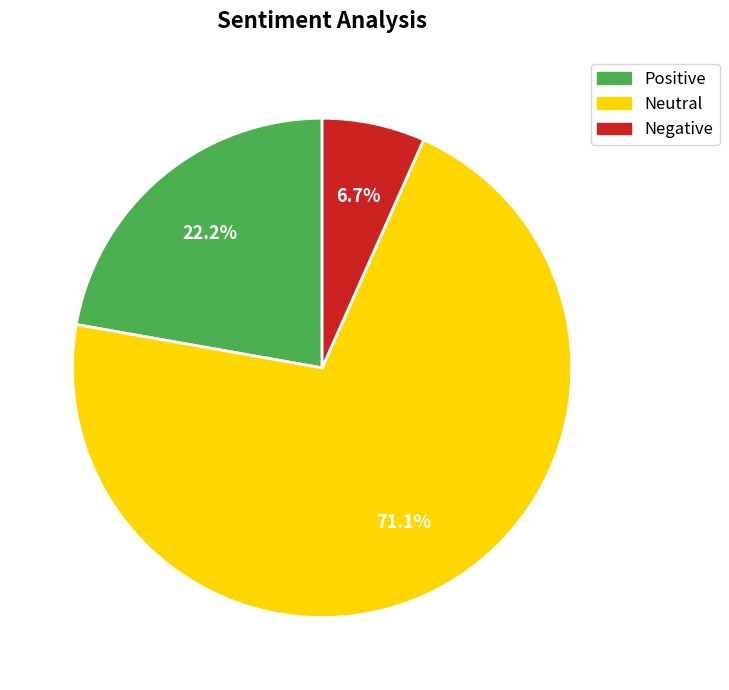

Does any single category account for the majority?

Yes